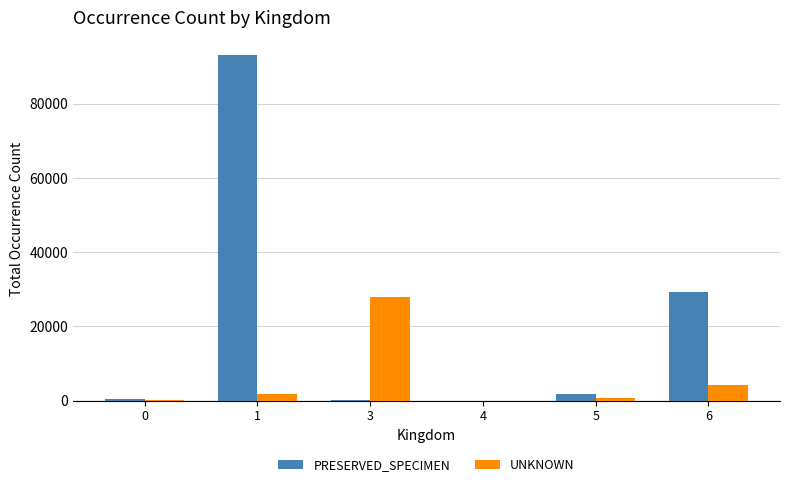

What is the sum of the UNKNOWN values at 4 and 1?

1790